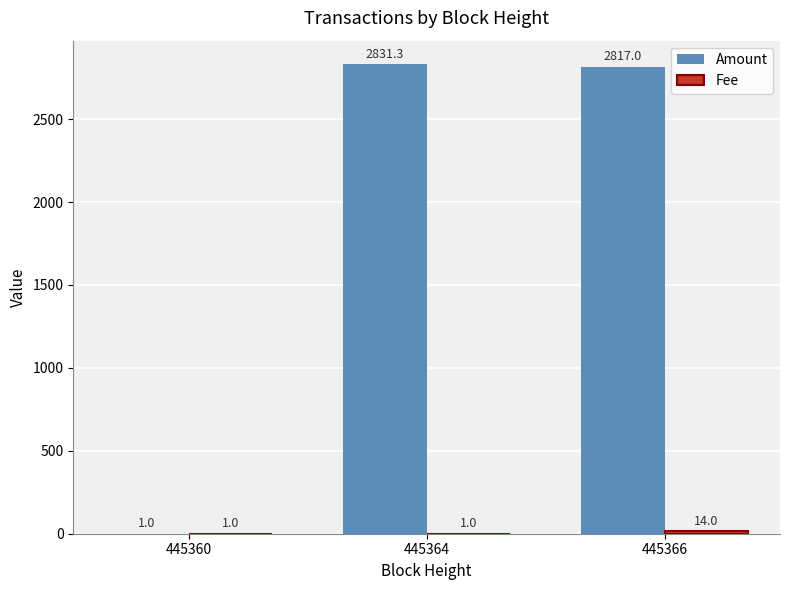

Are the bars horizontal?

No